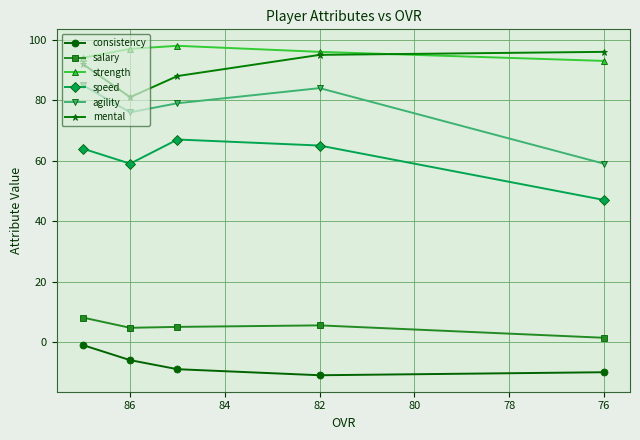

True or false: agility and mental cross at least once.

False